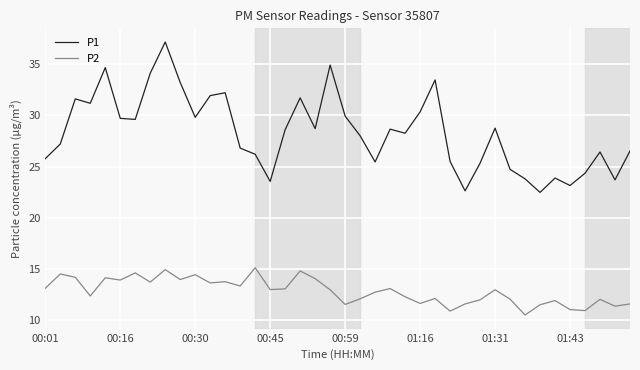

What is the difference between the maximum and minimum values in the P2 series?

4.6